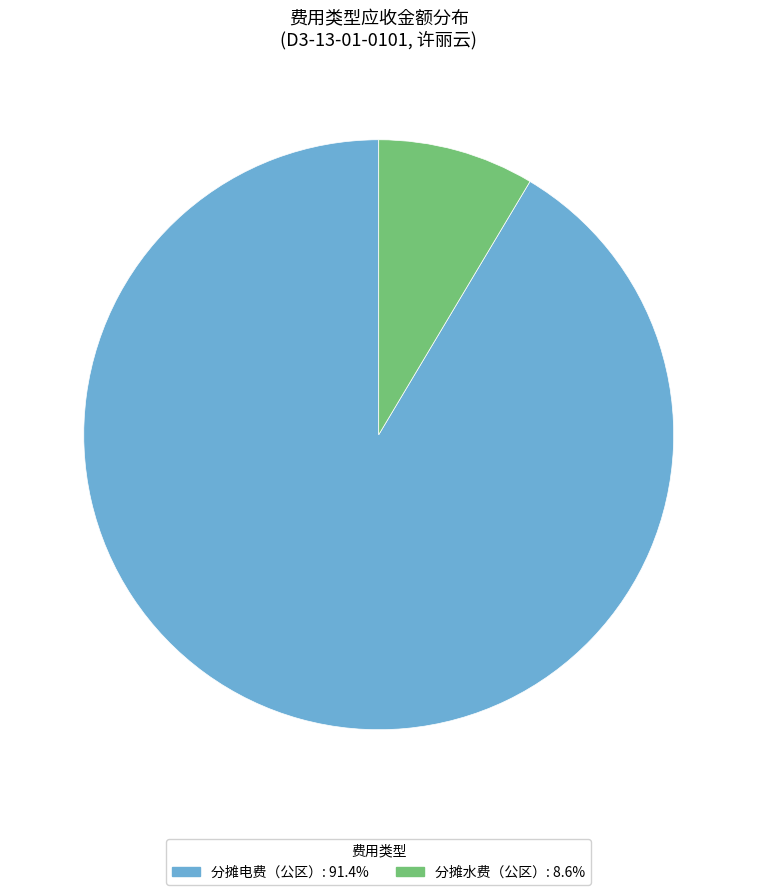

Which has a higher value, 分摊电费（公区） or 分摊水费（公区）?

分摊电费（公区）